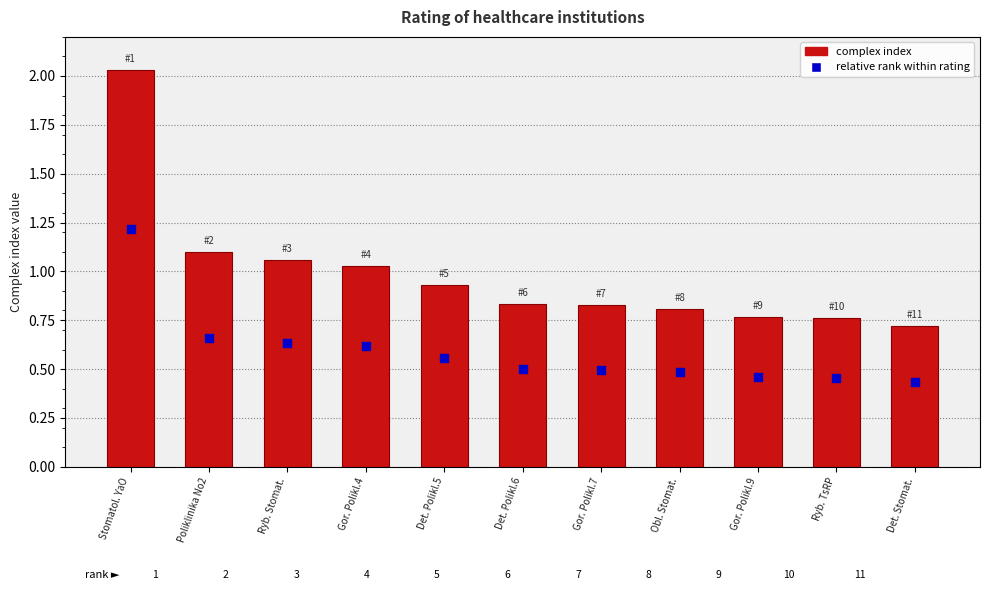

Which series has the largest total across all categories?

complex index